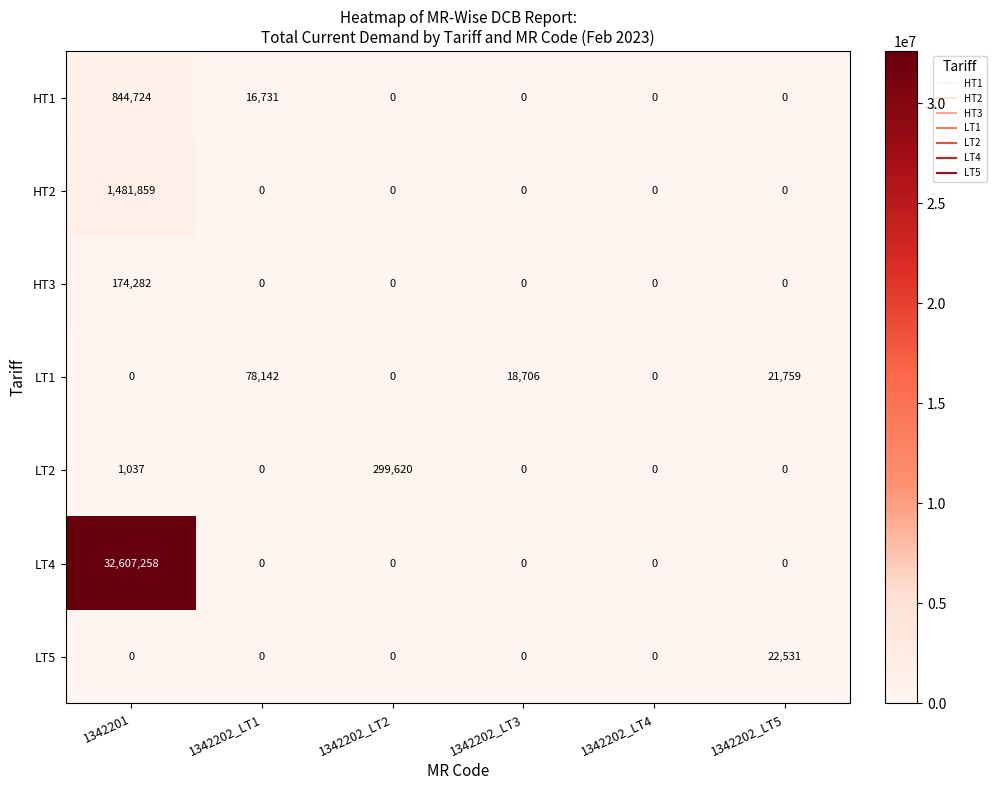

Which category has the highest value in the LT1 series?

1342202_LT1